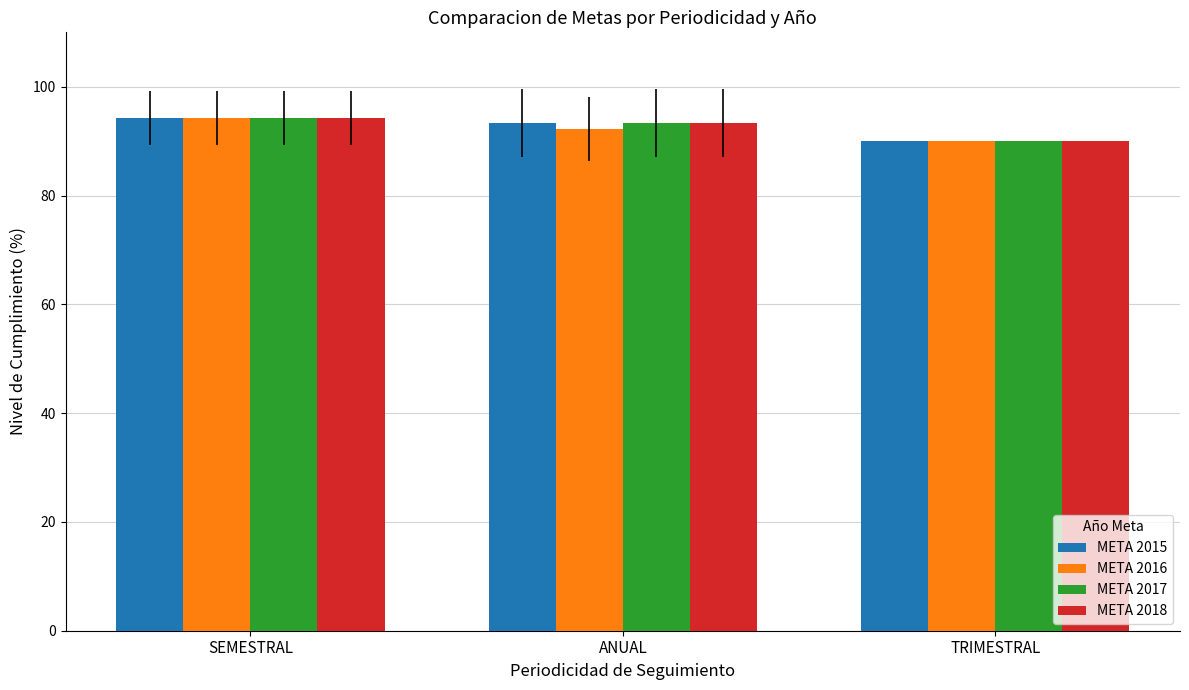

What is the total value across all series at SEMESTRAL?

377.1